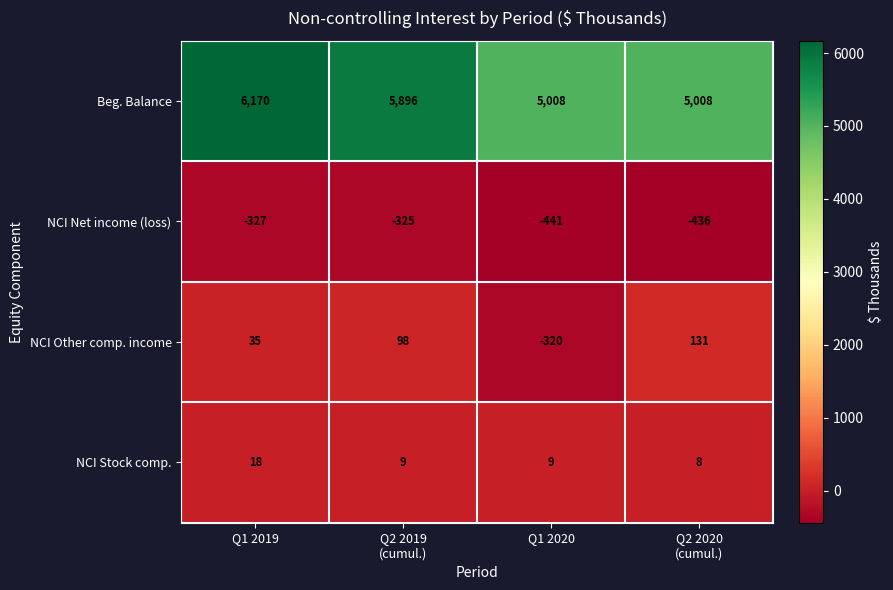

Which series changed the most between Q2 2019
(cumul.) and Q2 2020
(cumul.)?

Beg. Balance